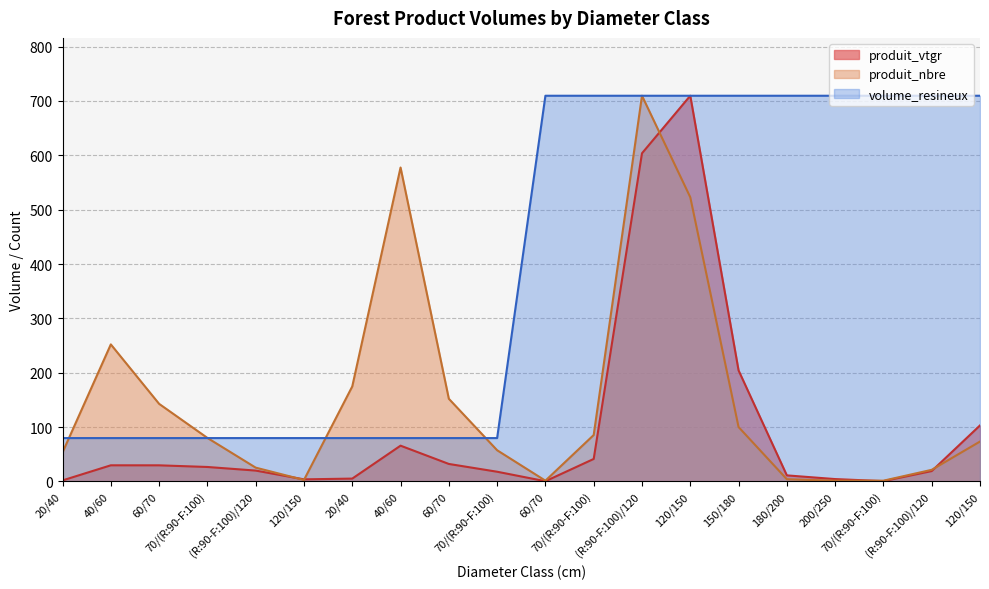

List the series in order of their overall mean, lowest first.

produit_vtgr, produit_nbre, volume_resineux